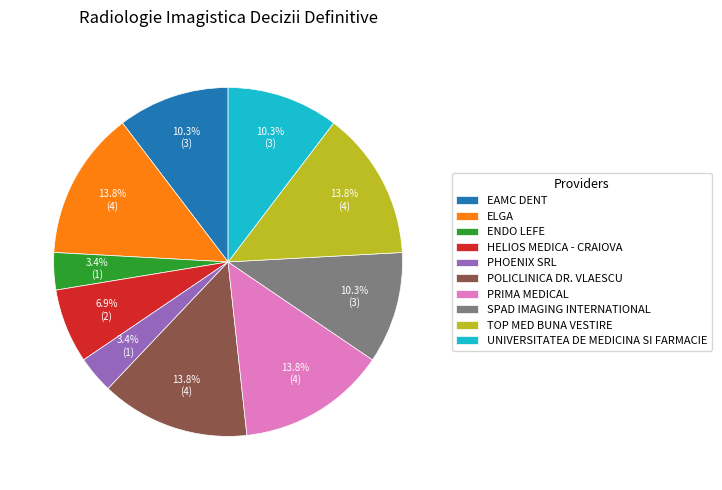

To the nearest percent, what portion does PRIMA MEDICAL represent?

14%